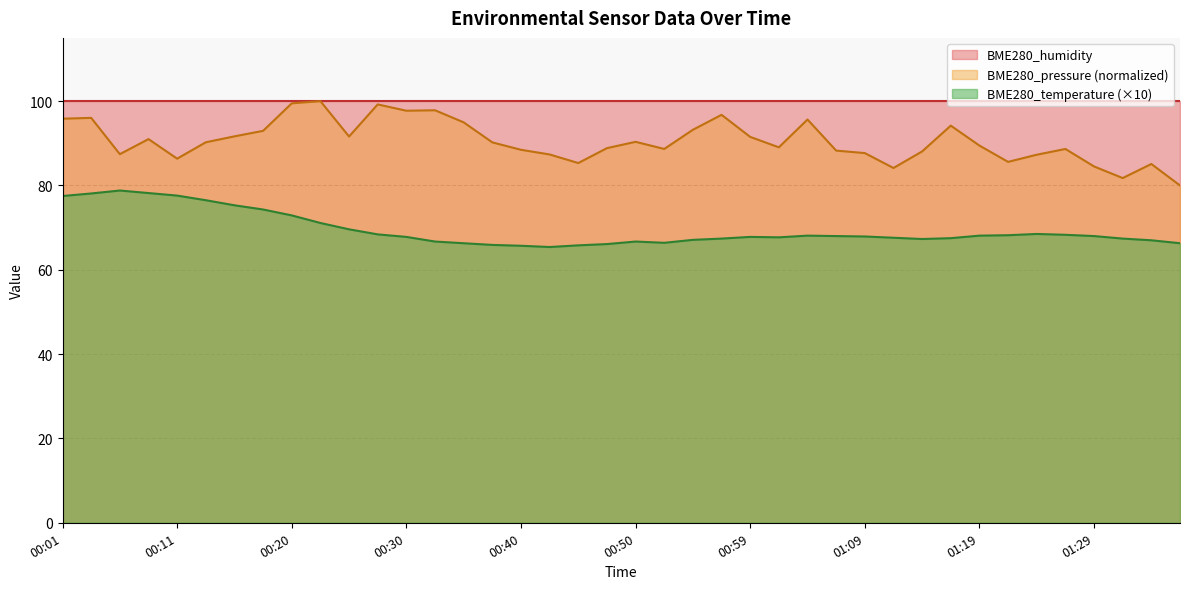

What is the label of the 23rd point from the left?

00:55